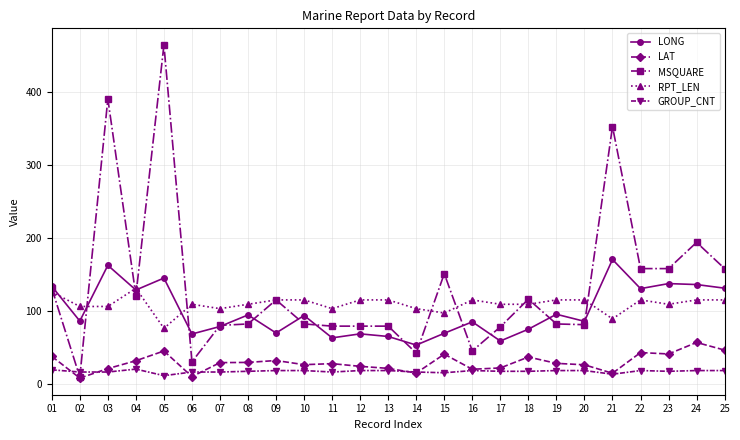

Which series has the largest range (max minus min)?

MSQUARE